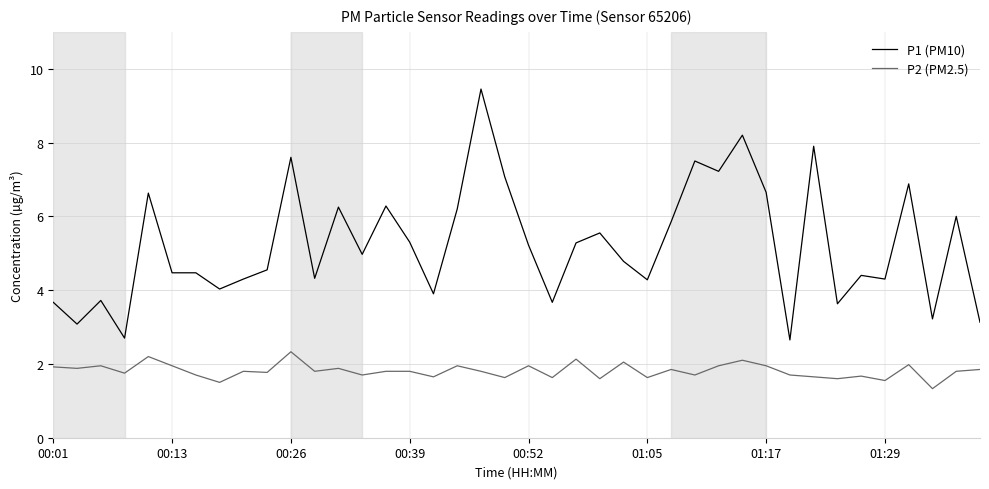

Count the number of categories in the chart.

40